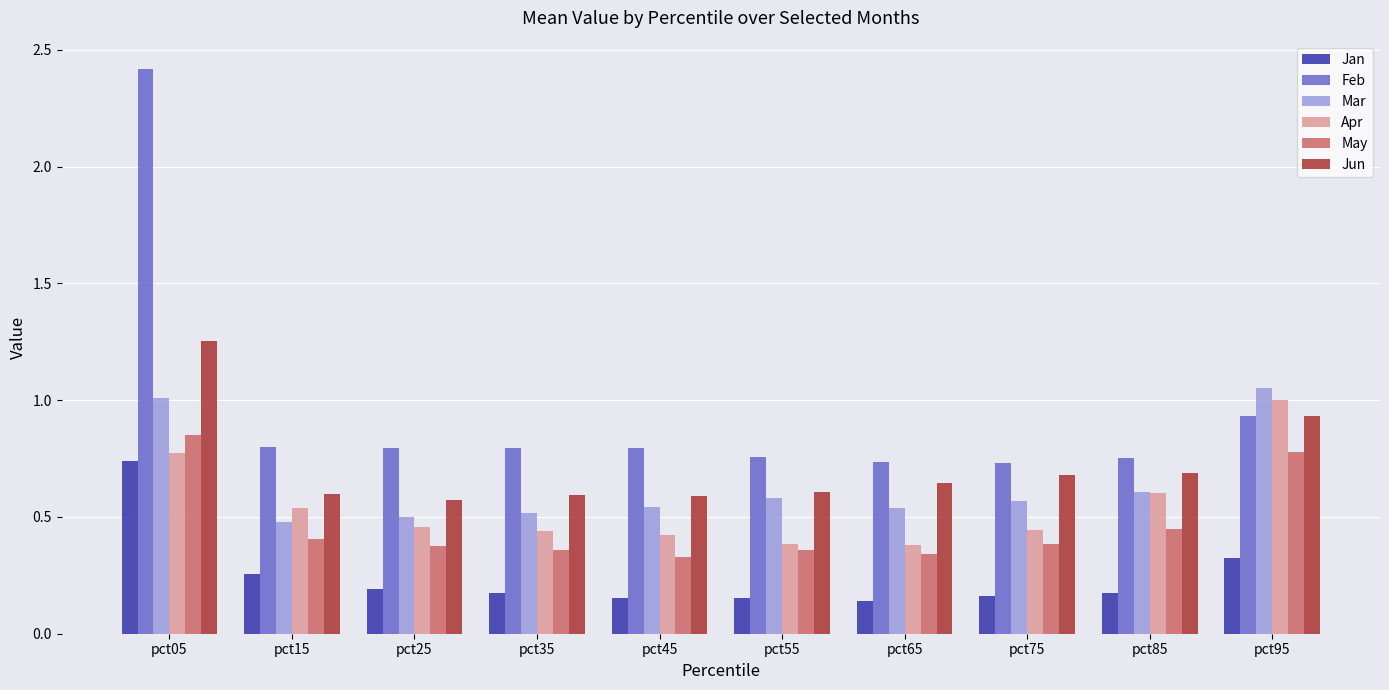

What is the greatest value displayed?

2.4